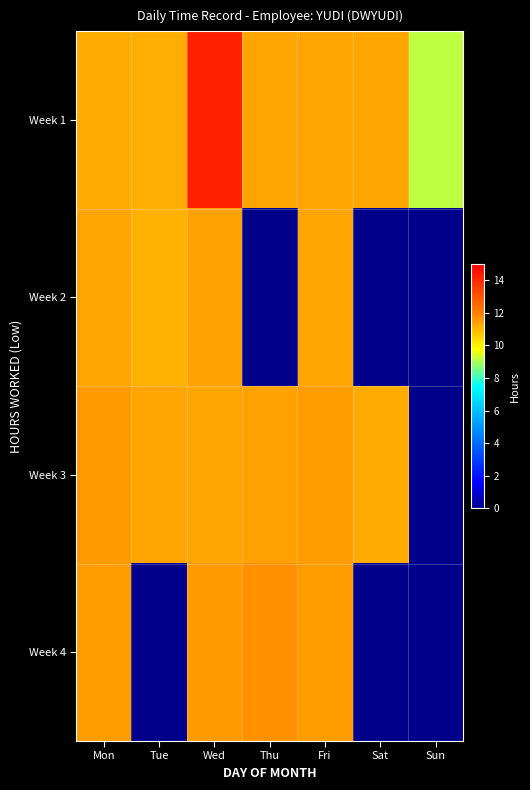

Between Tue and Sat, which is larger?

Sat